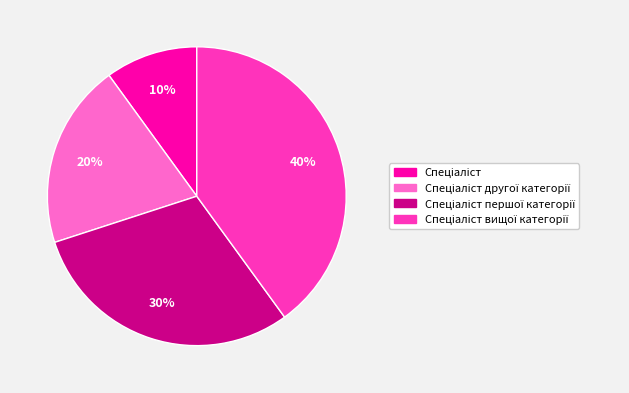

Is there a majority slice in this chart?

No